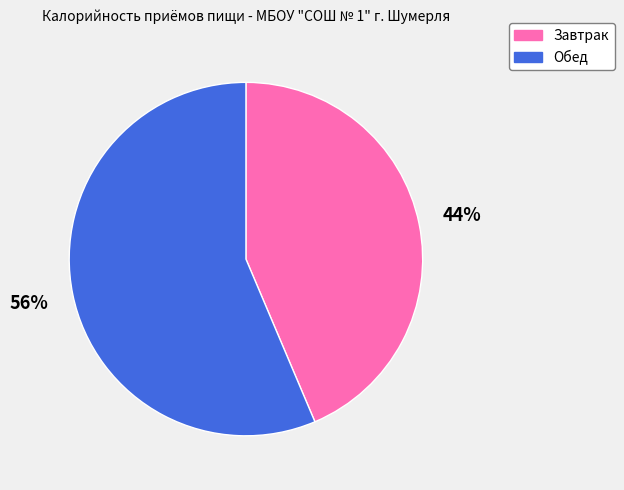

To the nearest percent, what is the average slice percentage?

50%